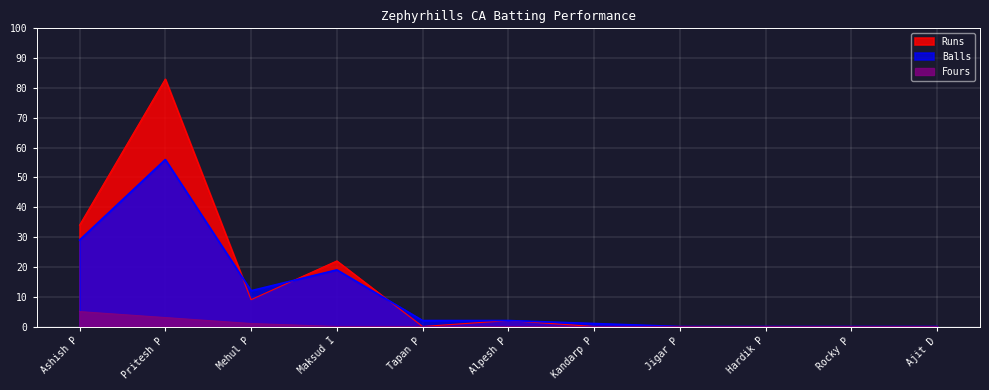

What is the maximum value shown in the chart?

83